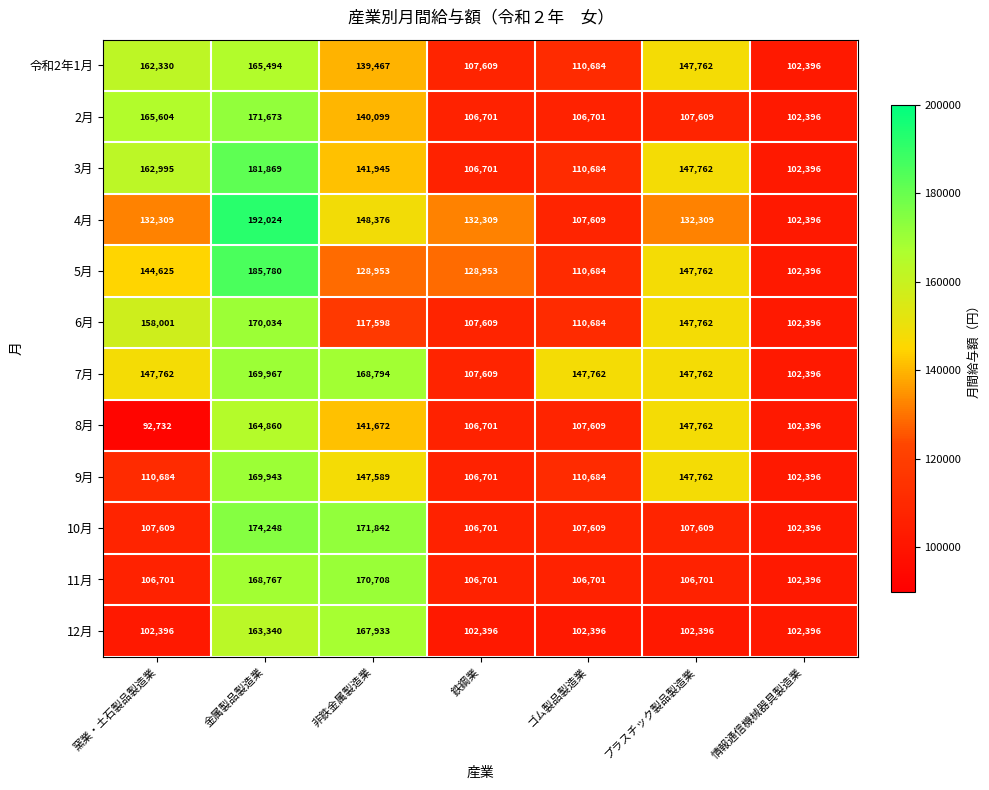

At which category is the sum across all series the highest?

金属製品製造業